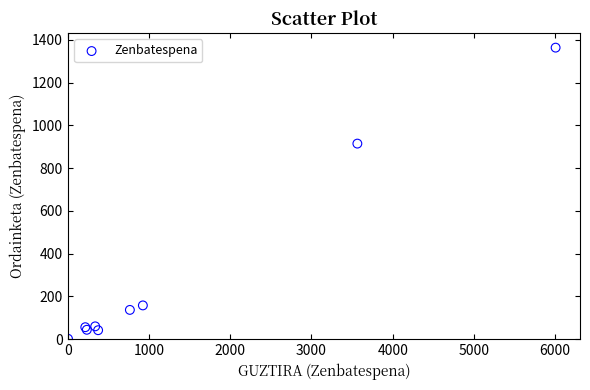

What Y value in the scatter plot is closest to 683?

915